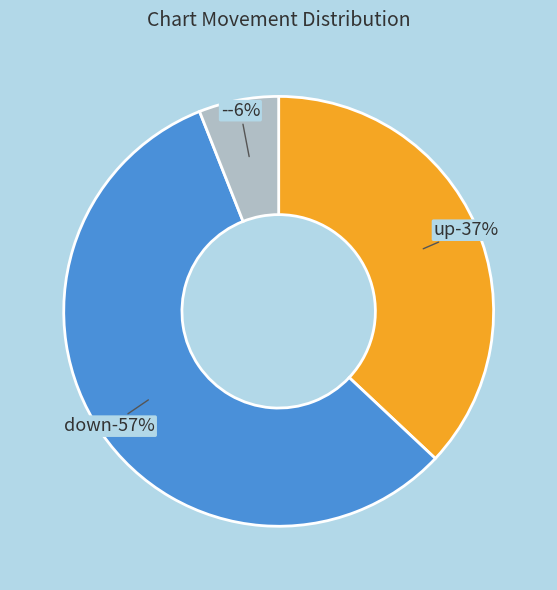

Rank the categories by value from lowest to highest.

-, up, down